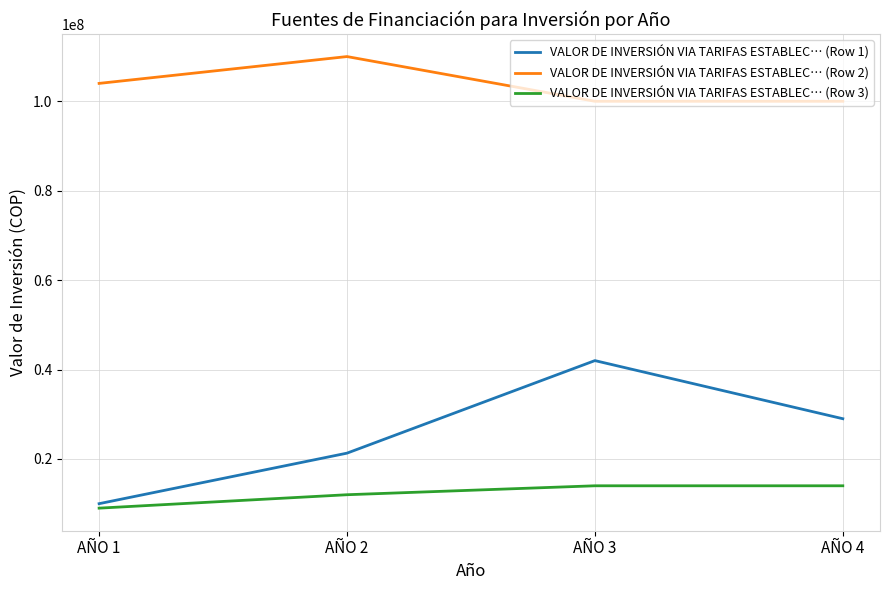

Which label corresponds to the largest value in the chart?

AÑO 2